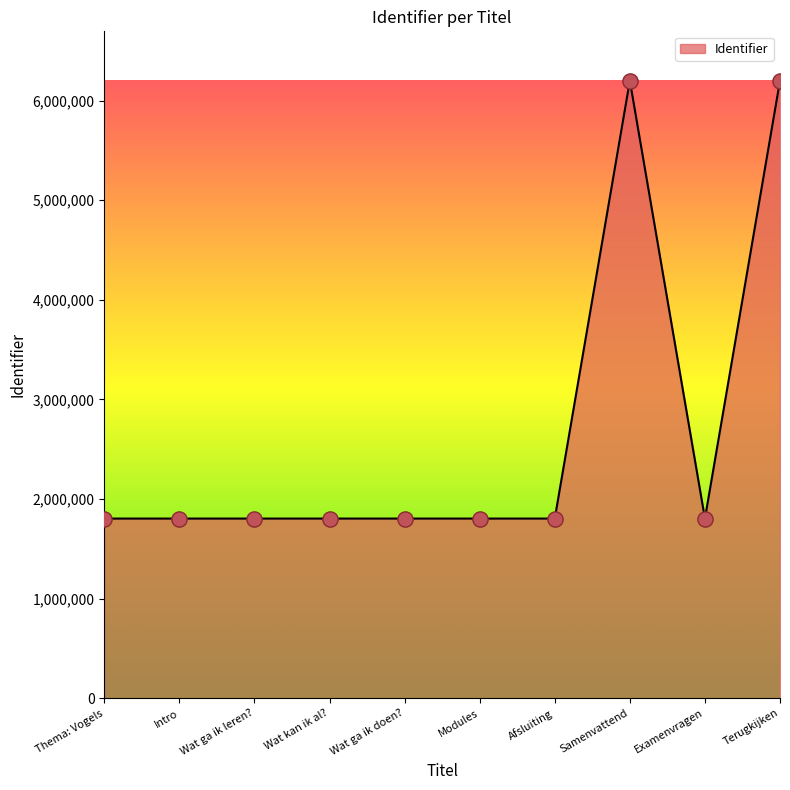

What is the ratio of the value at Intro to the value at Afsluiting?

1.0